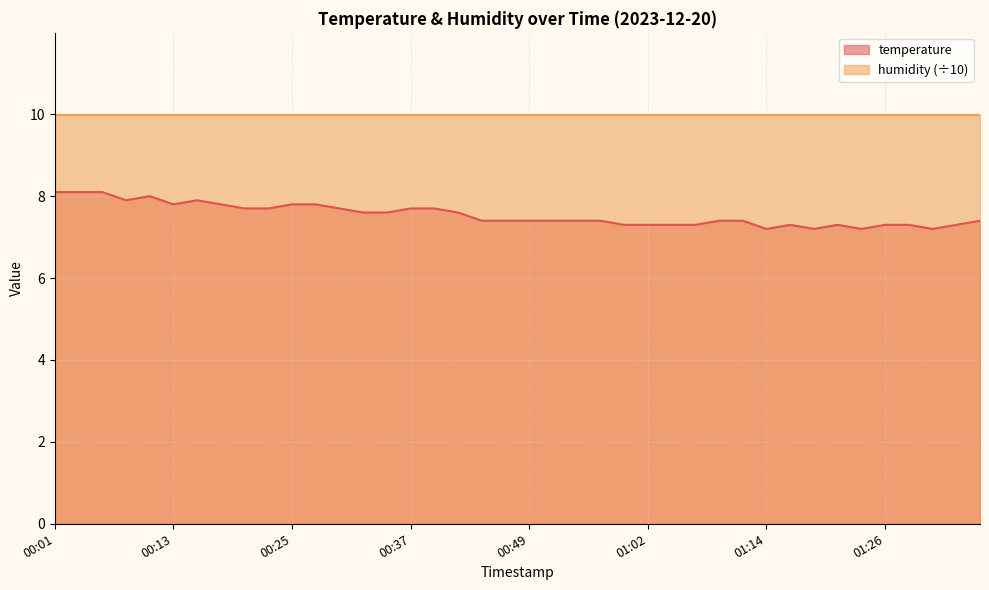

How many interior local valleys (lower than both neighbors) does the data have?

6